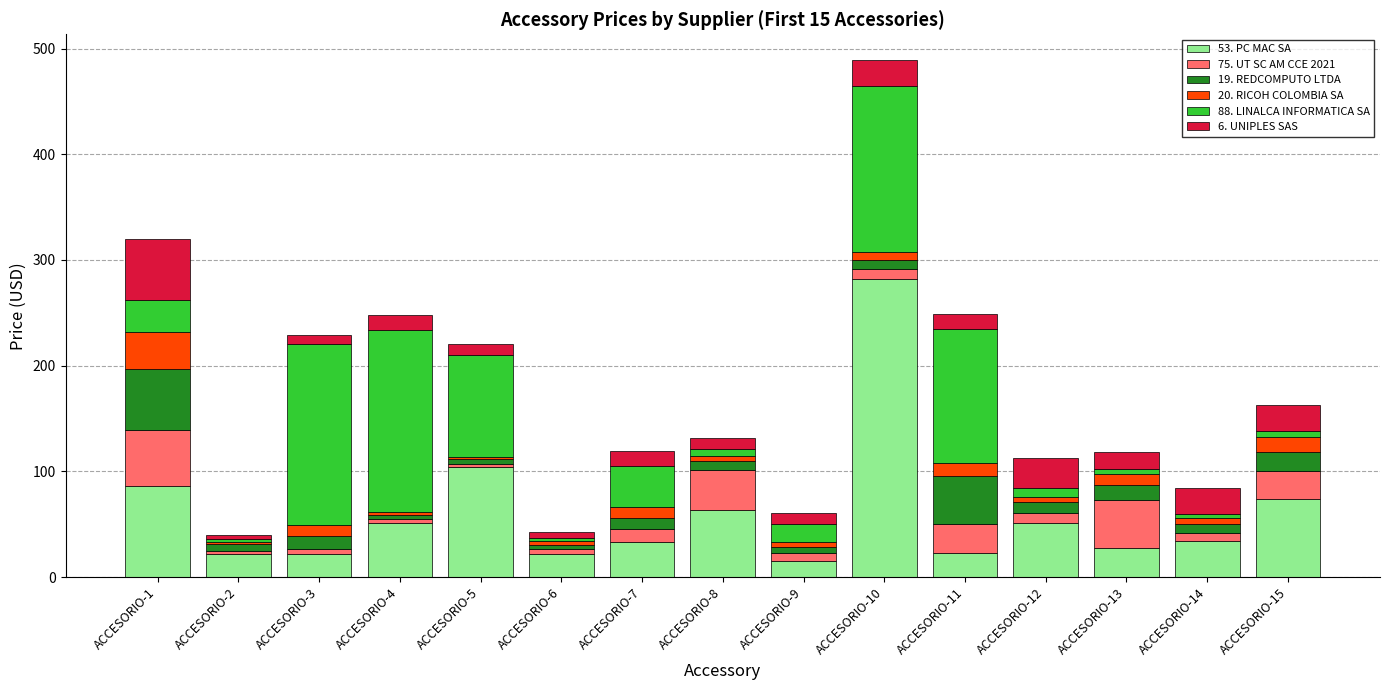

At which category is the sum across all series the highest?

ACCESORIO-10